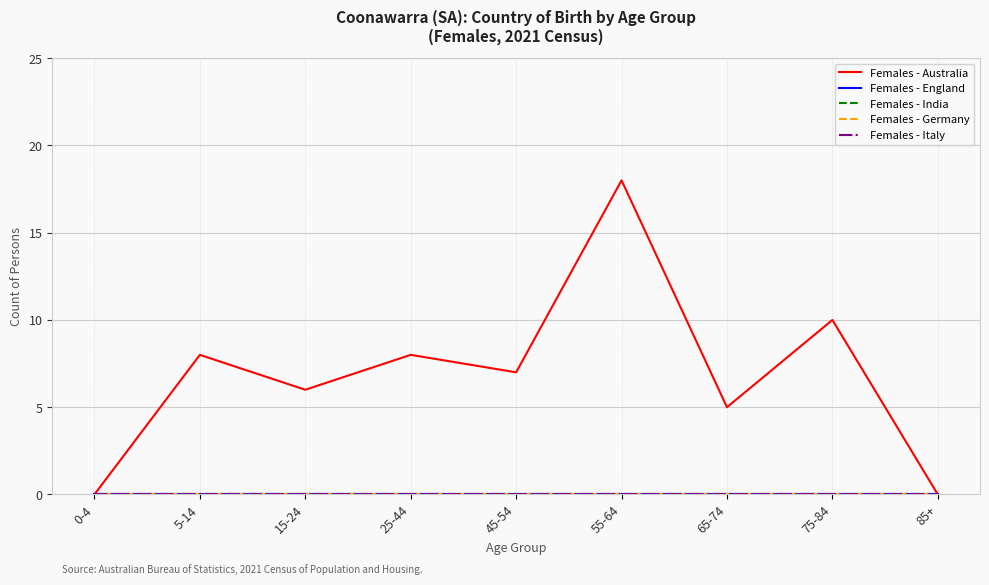

Reading left to right, list all the values displayed in this chart.

Females - Australia: 0-4=0	5-14=8	15-24=6	25-44=8	45-54=7	55-64=18	65-74=5	75-84=10	85+=0
Females - England: 0-4=0	5-14=0	15-24=0	25-44=0	45-54=0	55-64=0	65-74=0	75-84=0	85+=0
Females - India: 0-4=0	5-14=0	15-24=0	25-44=0	45-54=0	55-64=0	65-74=0	75-84=0	85+=0
Females - Germany: 0-4=0	5-14=0	15-24=0	25-44=0	45-54=0	55-64=0	65-74=0	75-84=0	85+=0
Females - Italy: 0-4=0	5-14=0	15-24=0	25-44=0	45-54=0	55-64=0	65-74=0	75-84=0	85+=0